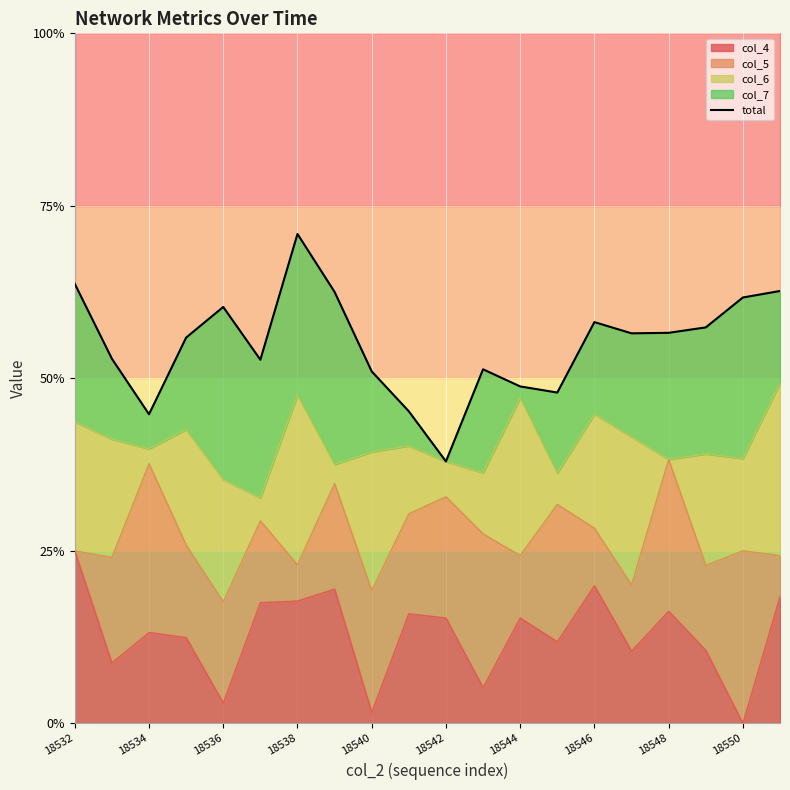

The col_4 series shows 10.8 at 18538. True or false?

False